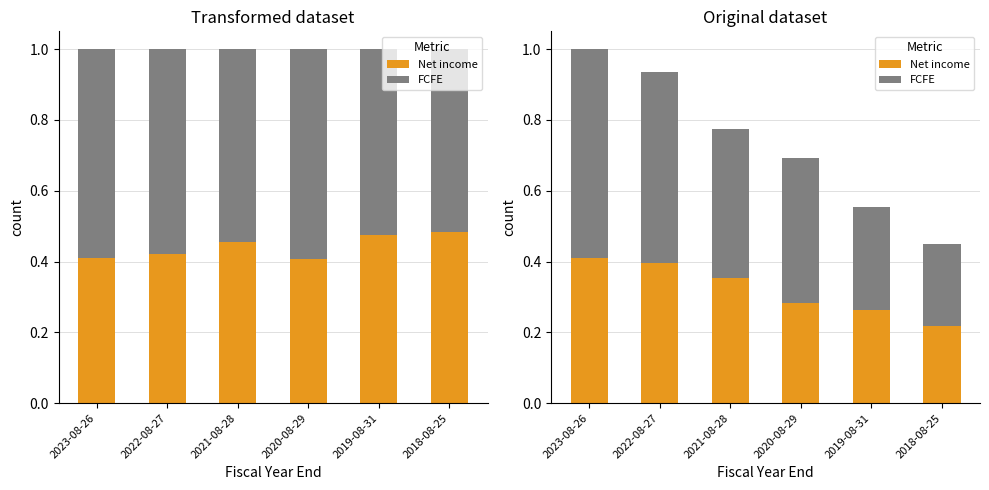

At which category is the sum across all series the highest?

2023-08-26